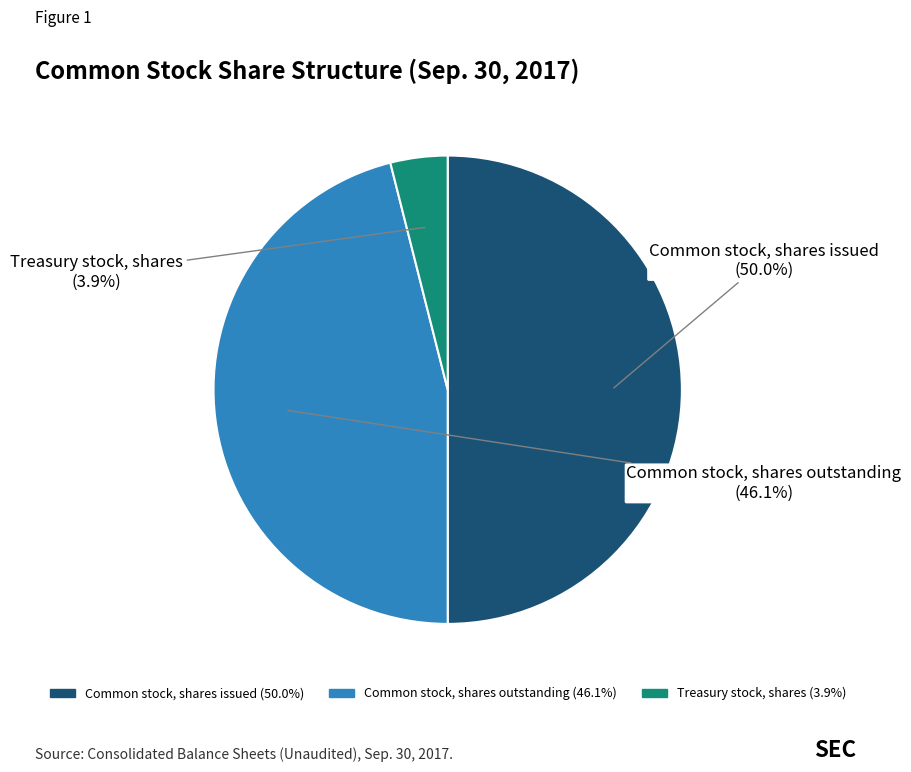

Is Treasury stock, shares the majority of the pie?

No